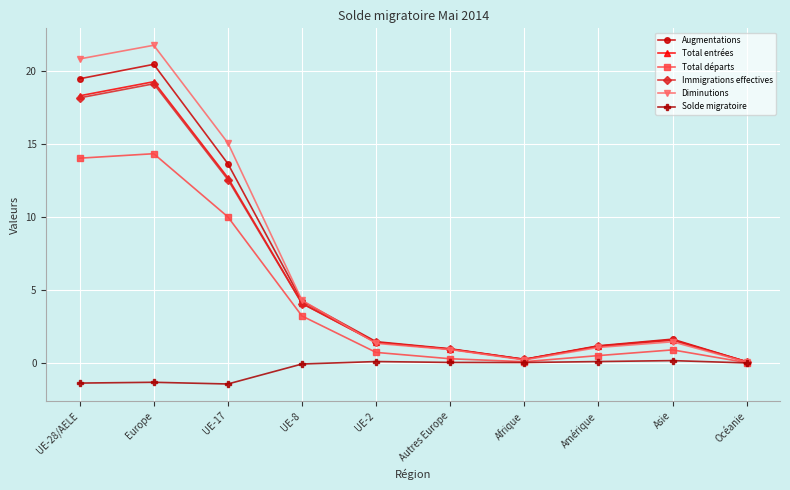

Which series has the widest spread of values?

Diminutions